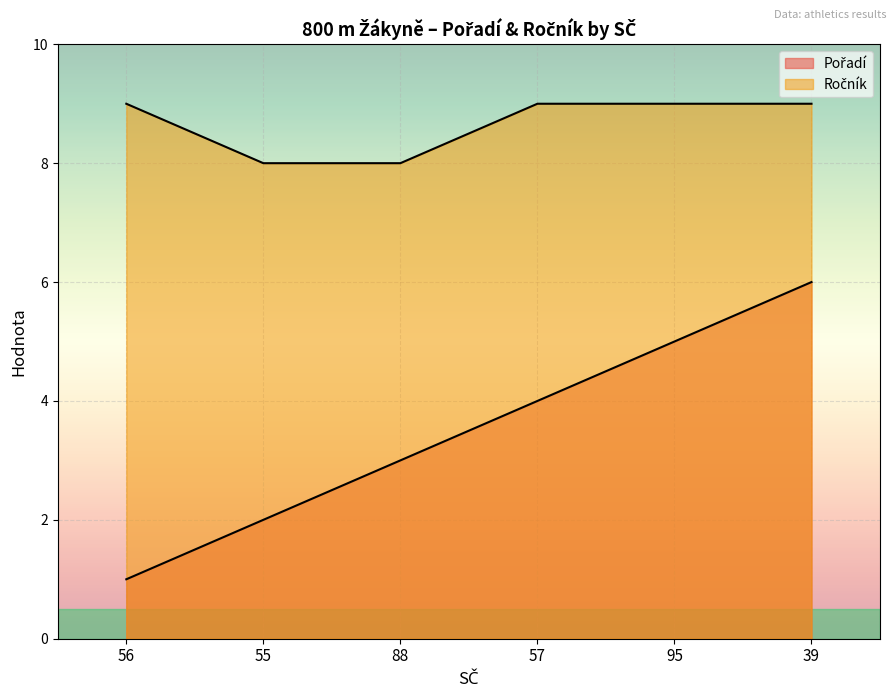

Rank the categories by Pořadí value from lowest to highest.

56, 55, 88, 57, 95, 39